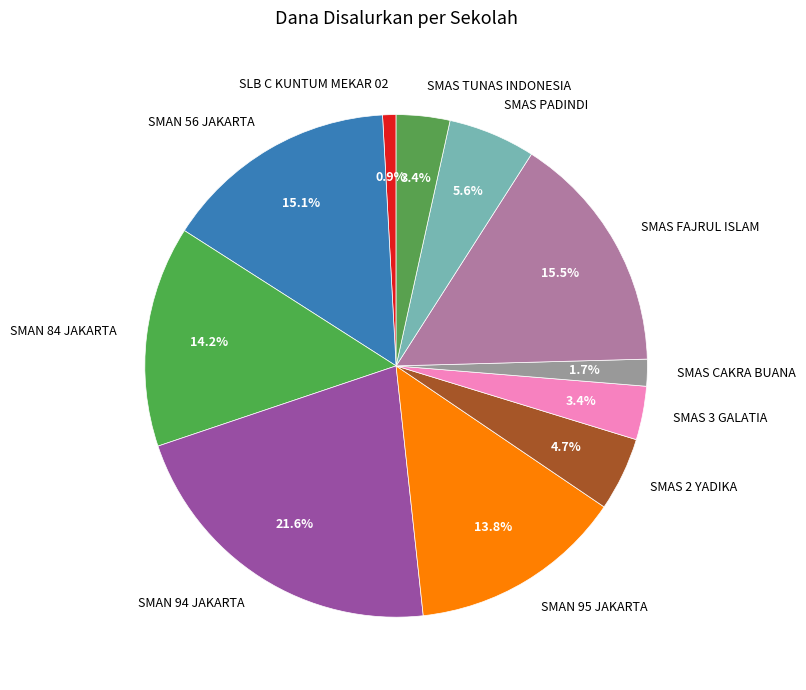

How many slices are in this pie chart?

11